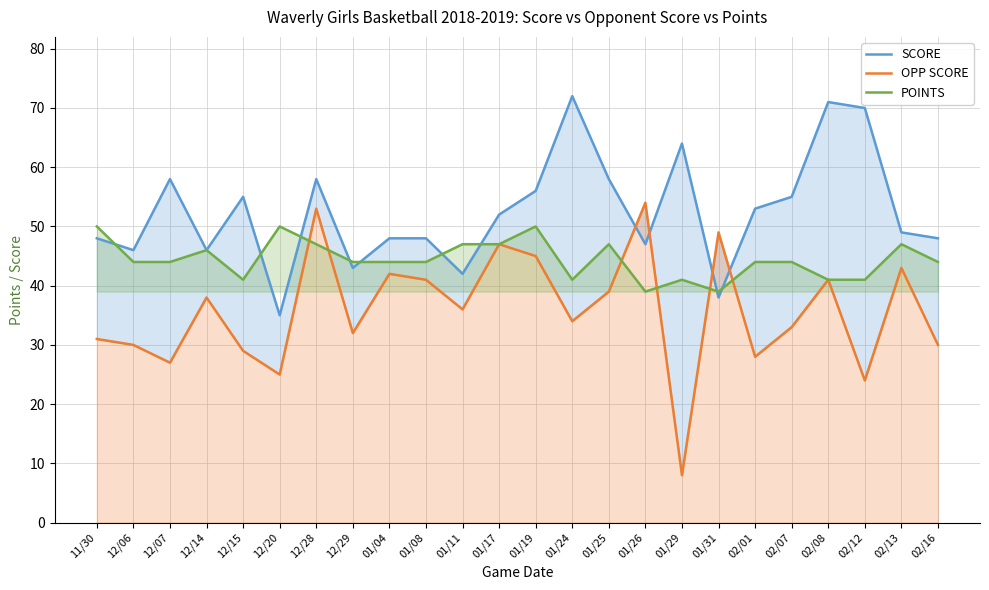

What is the value of the POINTS point at the 17th from the left?

41